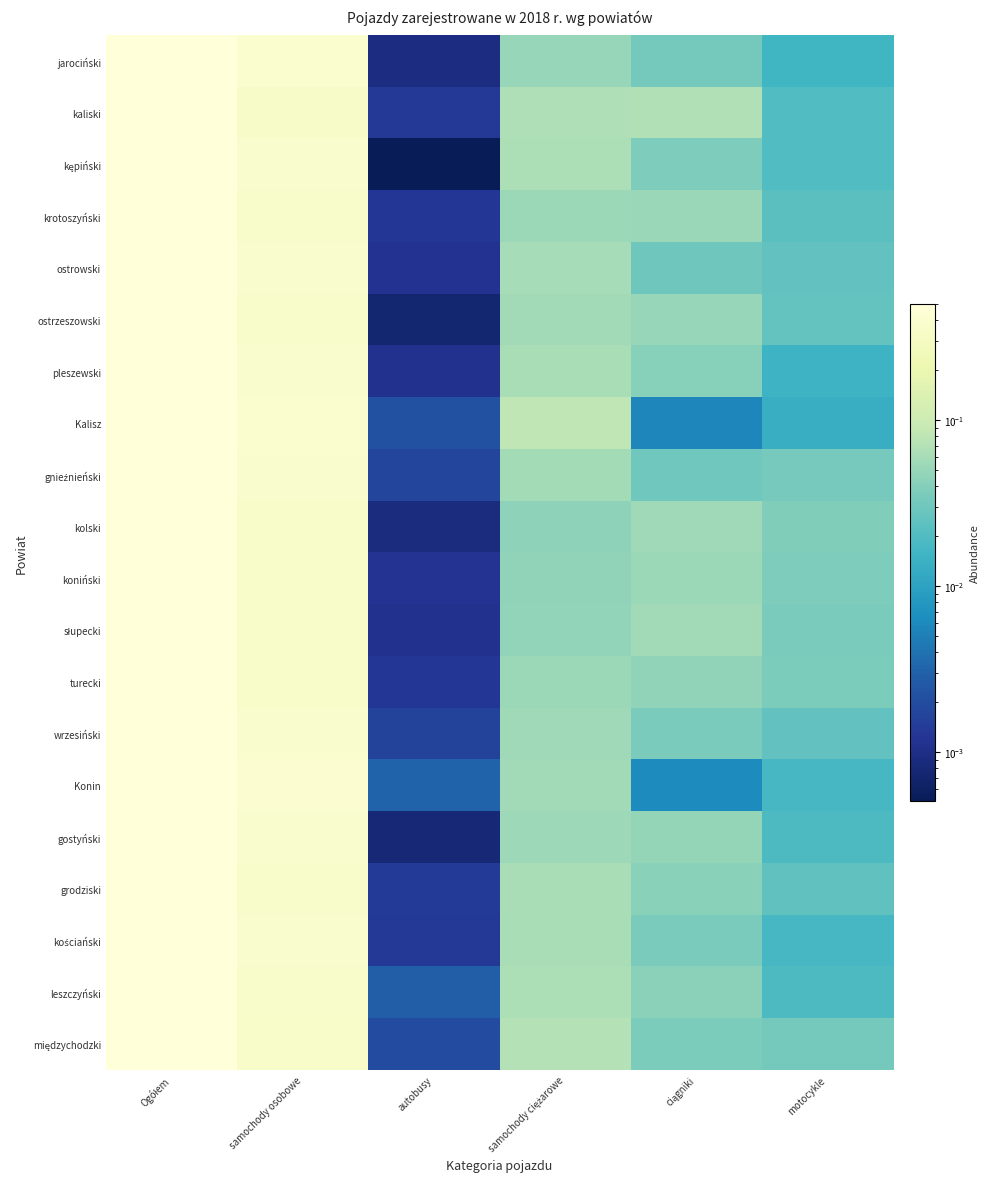

At motocykle, list the series in order from smallest to largest.

Kalisz, pleszewski, jarociński, kościański, Konin, gostyński, leszczyński, kępiński, kaliski, krotoszyński, grodziski, wrzesiński, ostrowski, ostrzeszowski, międzychodzki, gnieźnieński, słupecki, turecki, koniński, kolski